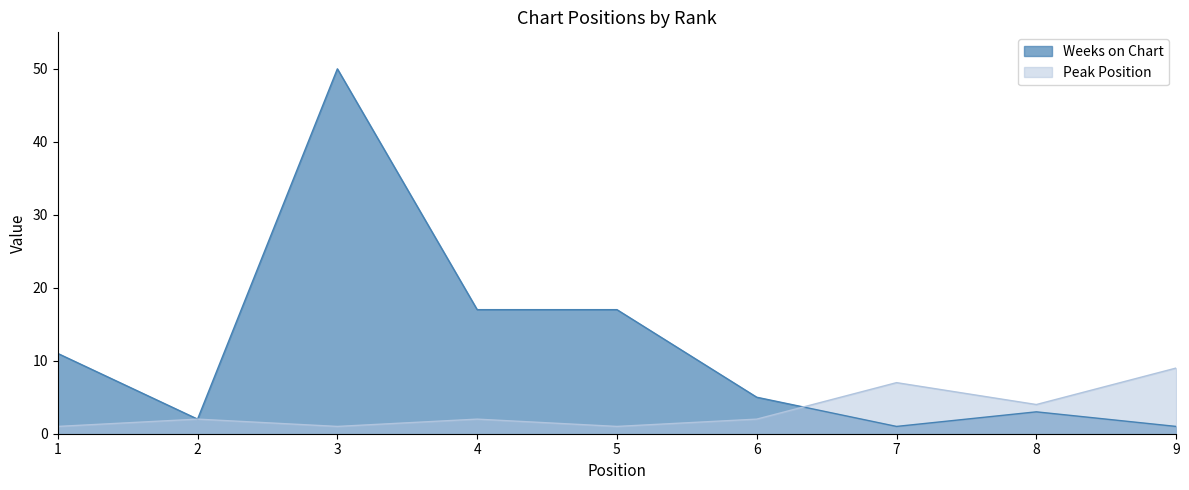

How many categories are shown in the chart?

9